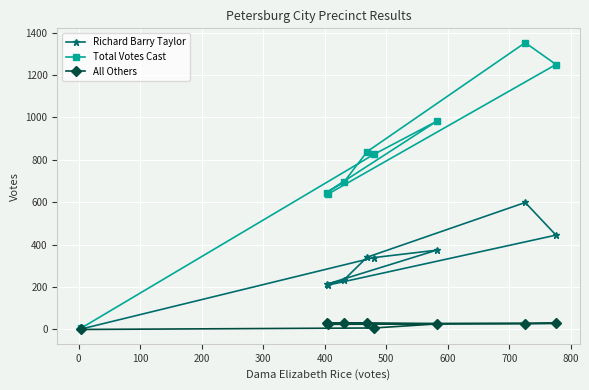

What is the difference between the maximum and second lowest values in the All Others series?

23